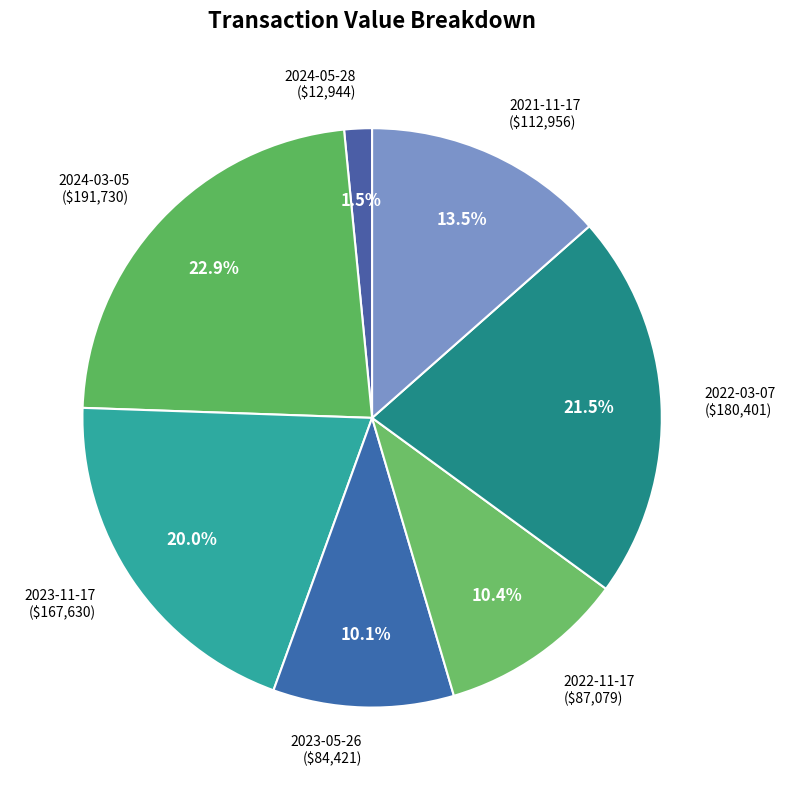

Combined, do 2024-05-28 and 2024-03-05 account for over 50%?

No